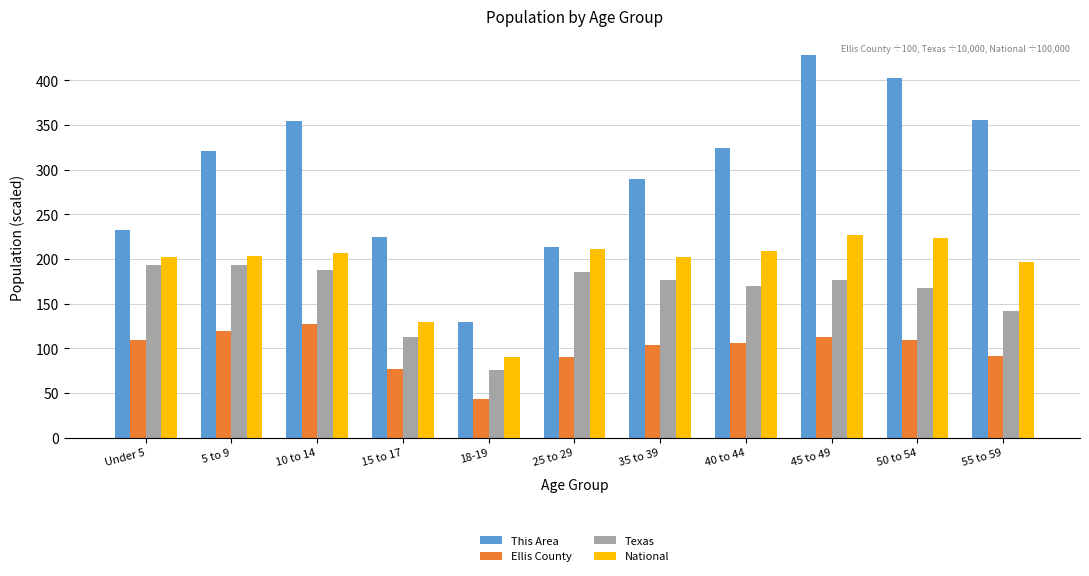

Count the number of data series in this chart.

4